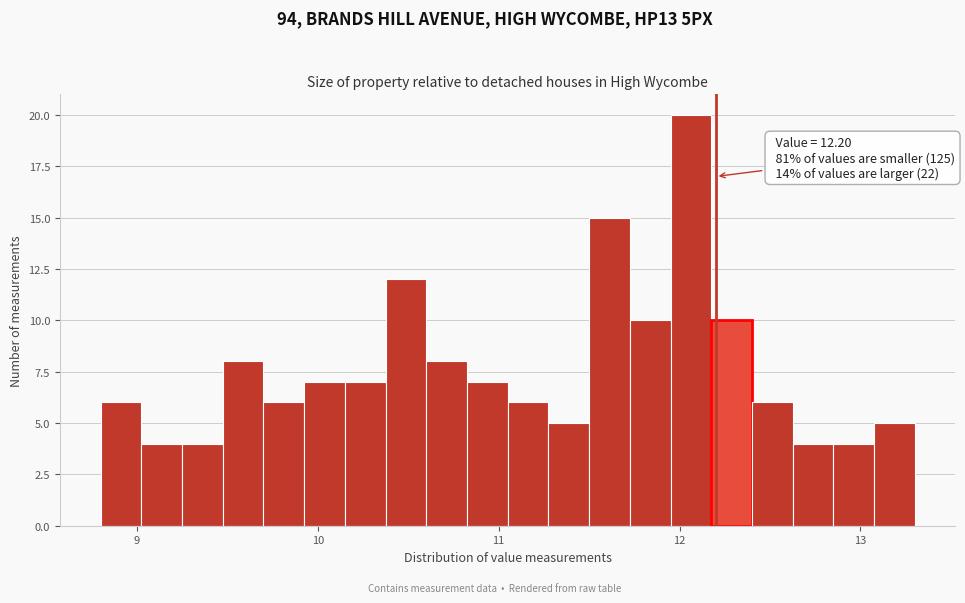

Around what value on the x-axis is the tallest bar? Give the approximate position of its centre, as read against the axis.

12.1